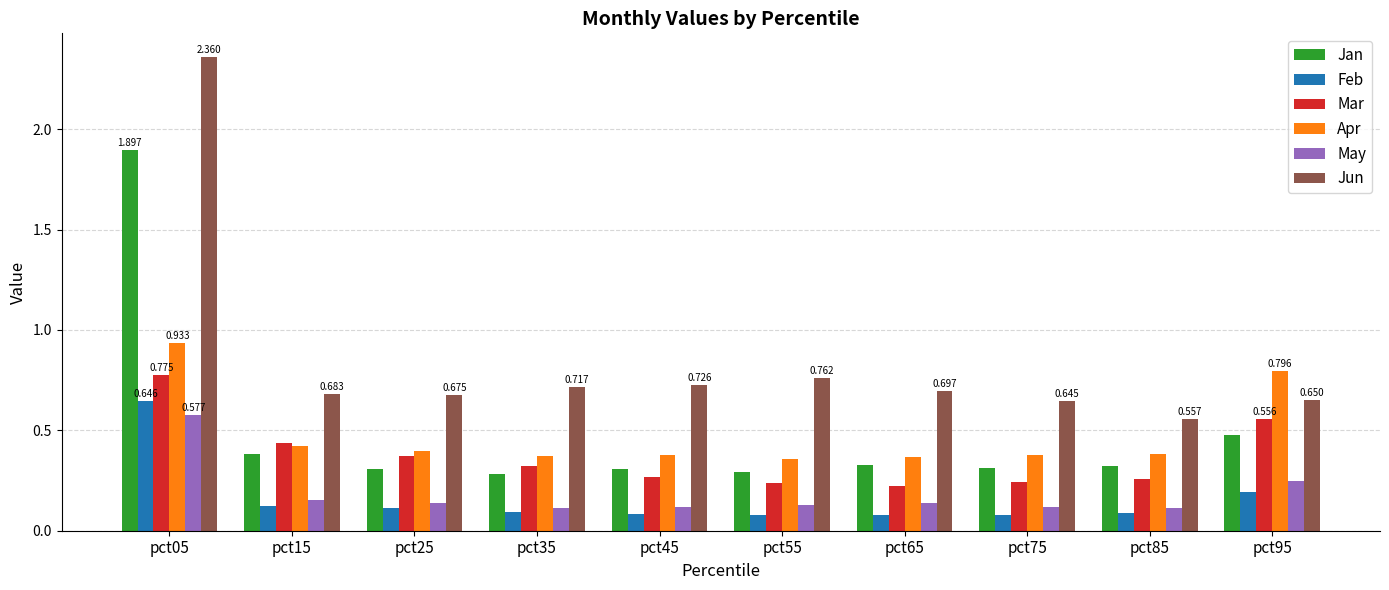

What are all the series names shown in the legend?

Jan, Feb, Mar, Apr, May, Jun